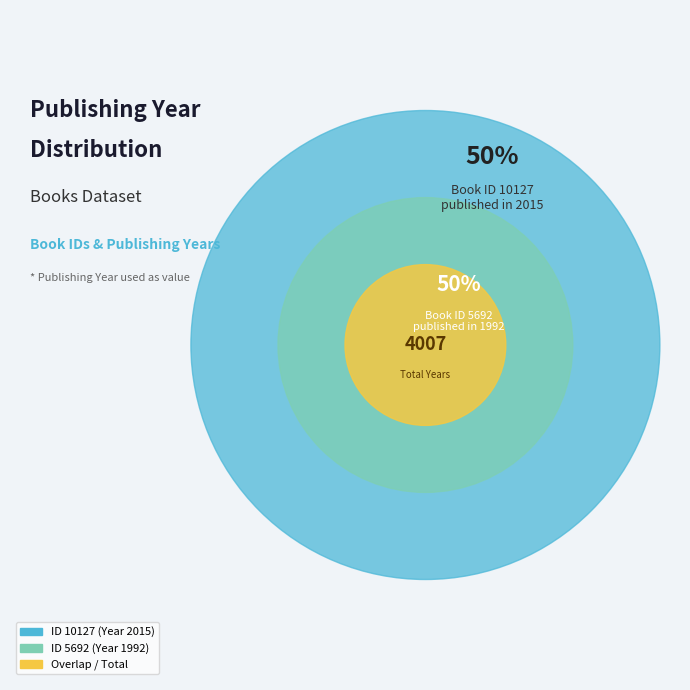

Combined, do 10127 and 5692 account for over 50%?

Yes